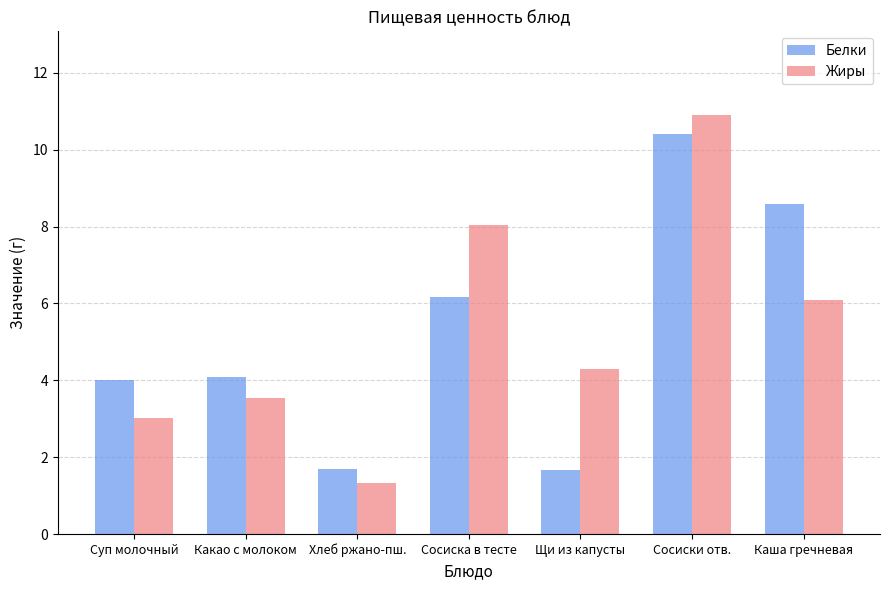

Which series has the widest spread of values?

Жиры